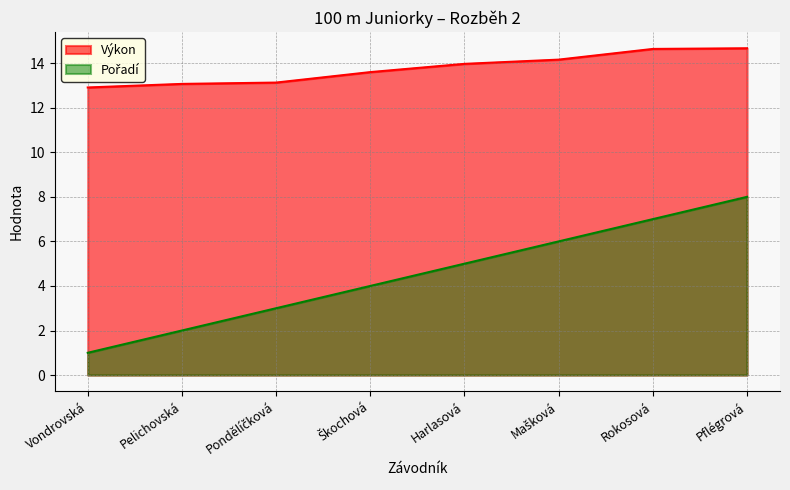

Rank the series at Harlasová from lowest to highest value.

Pořadí, Výkon